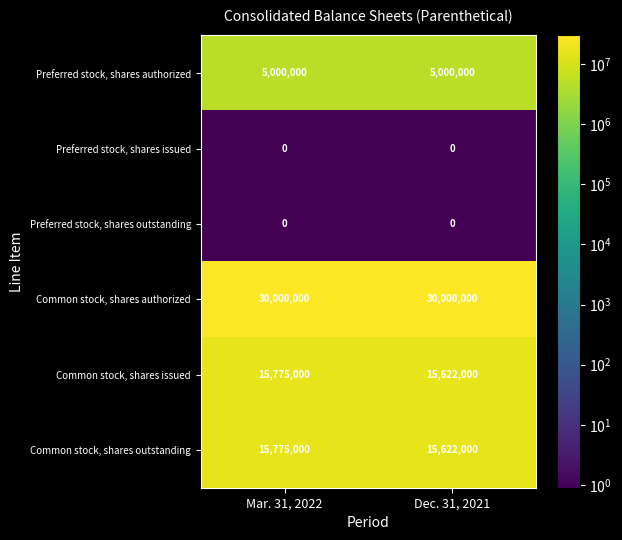

Reading left to right, extract all data points from this chart.

Preferred stock, shares authorized: 5000000	5000000
Preferred stock, shares issued: 0	0
Preferred stock, shares outstanding: 0	0
Common stock, shares authorized: 30000000	30000000
Common stock, shares issued: 15775000	15622000
Common stock, shares outstanding: 15775000	15622000